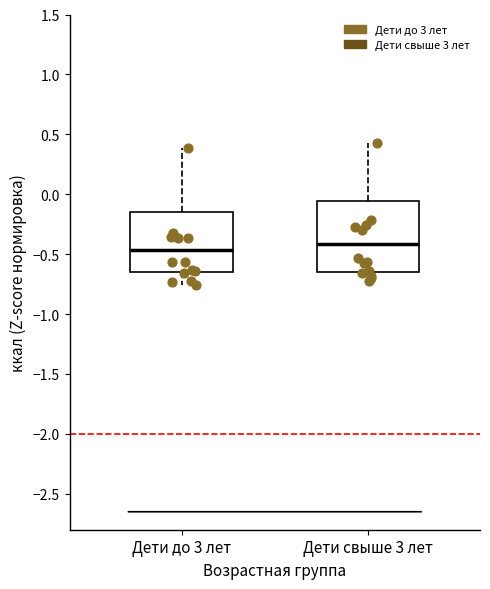

Reading left to right, transcribe this box plot: for each box, give where its median line is, the range the box spans, and where its two whiskers end, as read against the y-axis. The values are not printed on the chart, so give them approximately, as read against the axis.

Дети до 3 лет: median -0.45, box -0.65 to -0.15, whiskers -0.75 to 0.40
Дети свыше 3 лет: median -0.40, box -0.65 to -0.05, whiskers -0.70 to 0.45